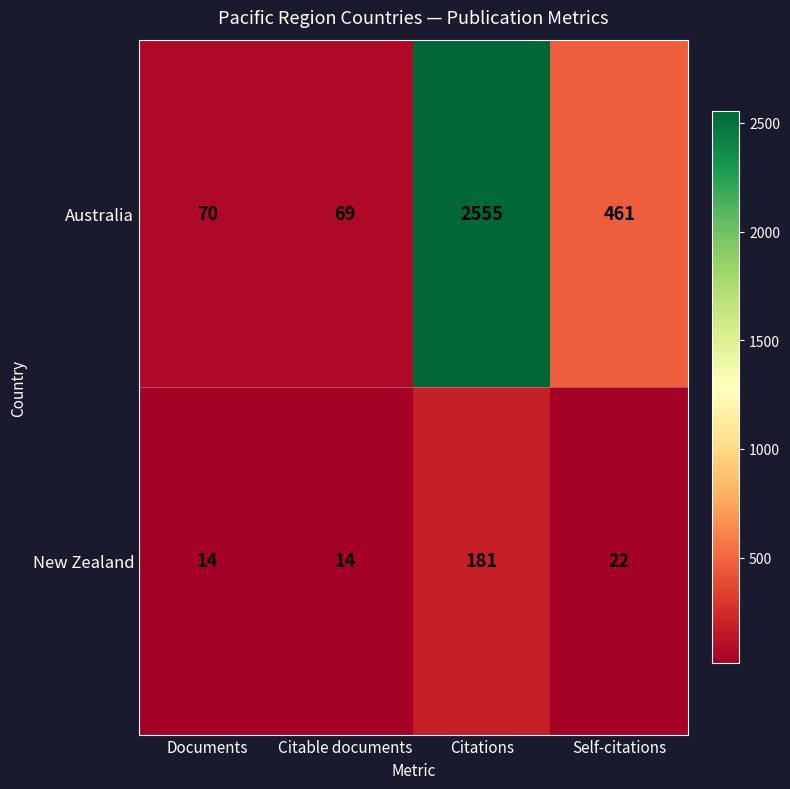

True or false: New Zealand has a value of 22 at Self-citations.

True